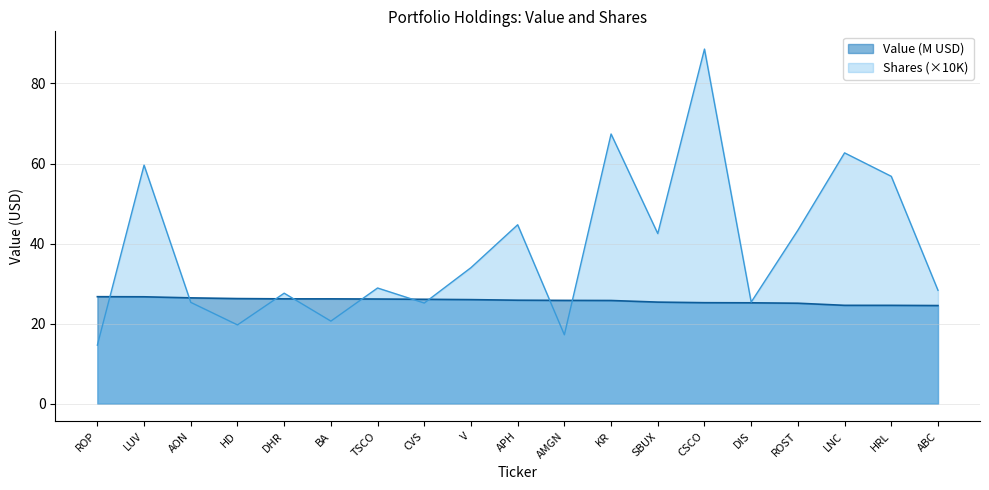

Where is the first local maximum for Shares or principal amount?

LUV